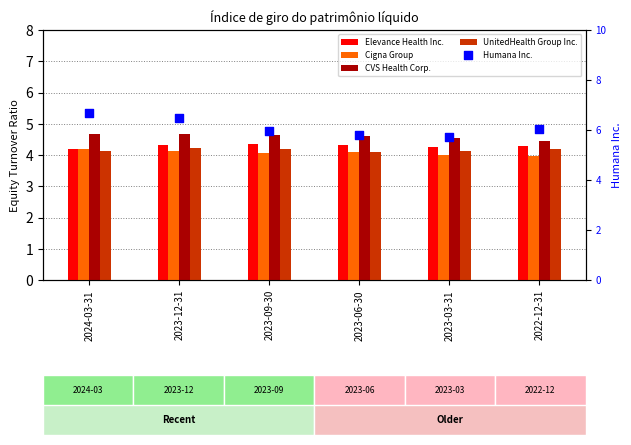

What is the total value across all series at 2023-06-30?

22.9